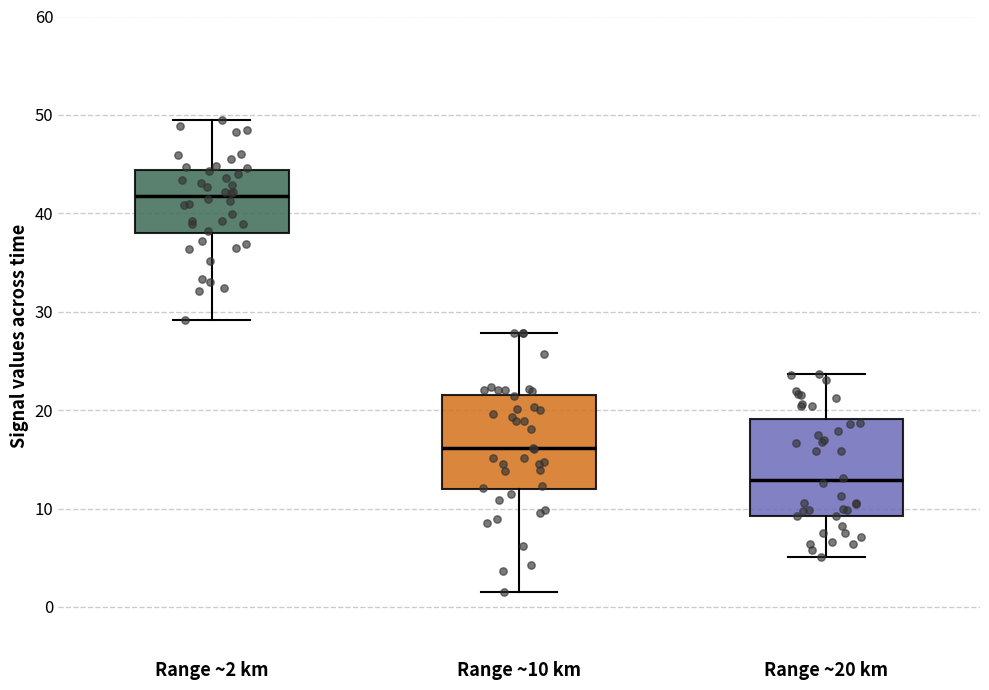

Which box has the highest median line?

Range ~2 km